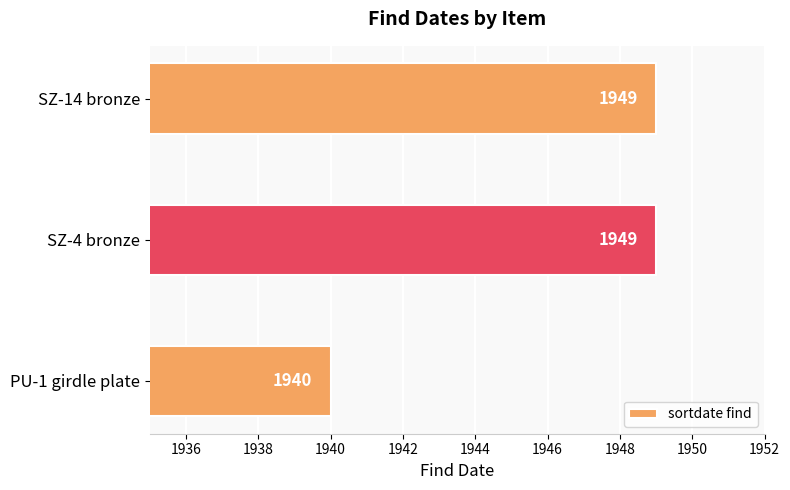

True or false: the data shows 1949 at SZ-4 bronze.

True